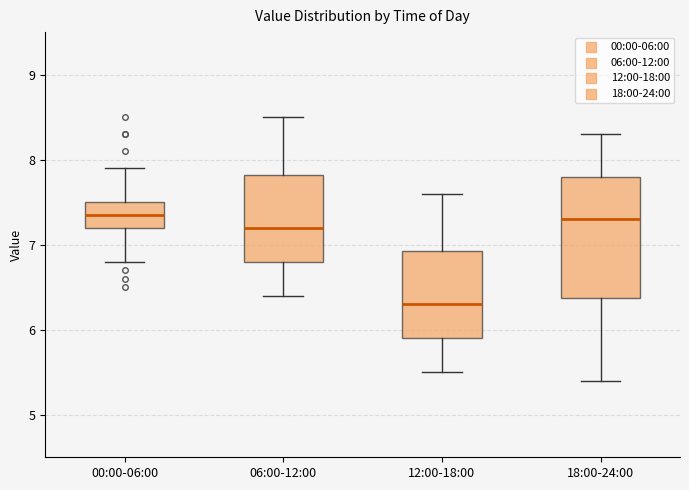

Reading left to right, read every box against the y-axis: the position of its median line, the range the box covers, and the ends of its whiskers. The values are not printed on the chart, so give them approximately, as read against the axis.

00:00-06:00: median 7.4, box 7.2 to 7.5, whiskers 6.8 to 7.9
06:00-12:00: median 7.2, box 6.8 to 7.8, whiskers 6.4 to 8.5
12:00-18:00: median 6.3, box 5.9 to 6.9, whiskers 5.5 to 7.6
18:00-24:00: median 7.3, box 6.4 to 7.8, whiskers 5.4 to 8.3